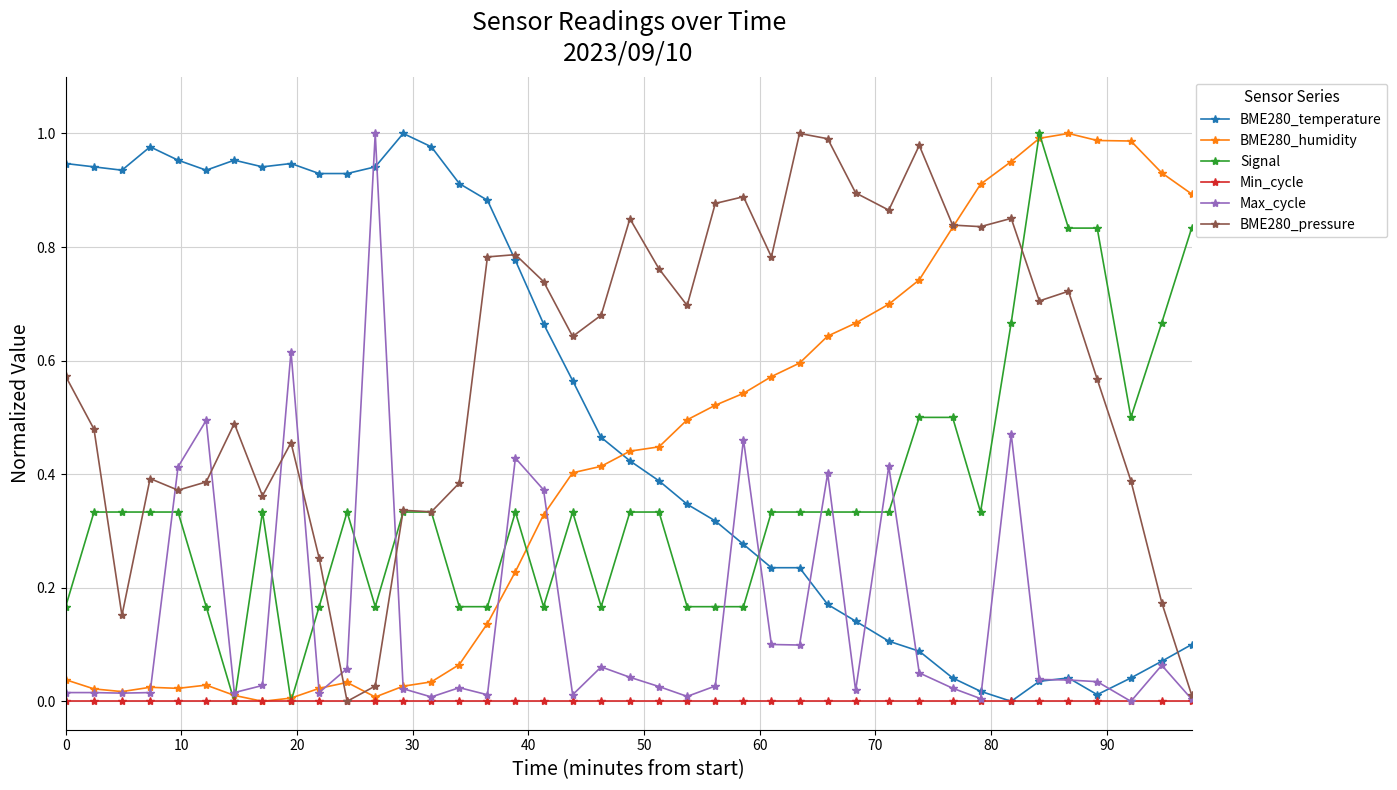

True or false: Max_cycle and Signal intersect in this chart.

True